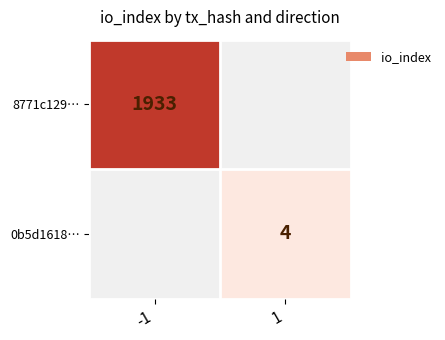

Is the value of 0b5d1618… at 1 greater than the value of 8771c129… at -1?

No